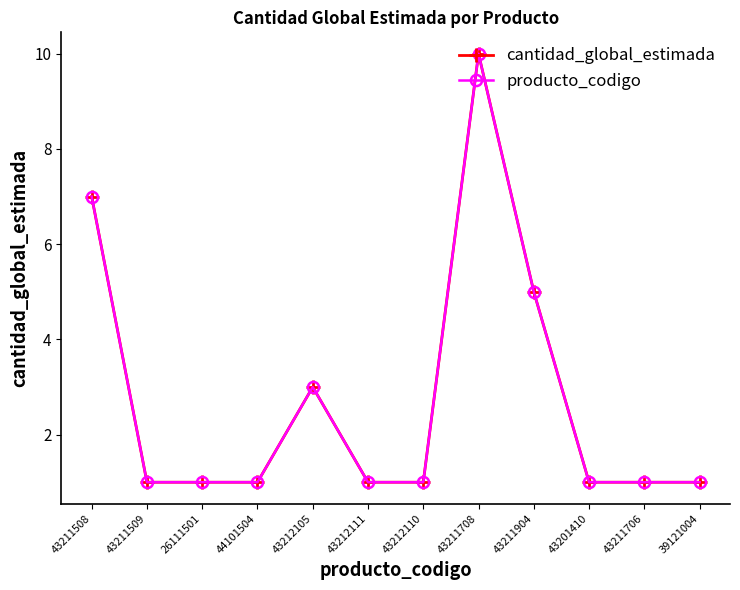

Which series changed the most between 43211708 and 43211706?

cantidad_global_estimada